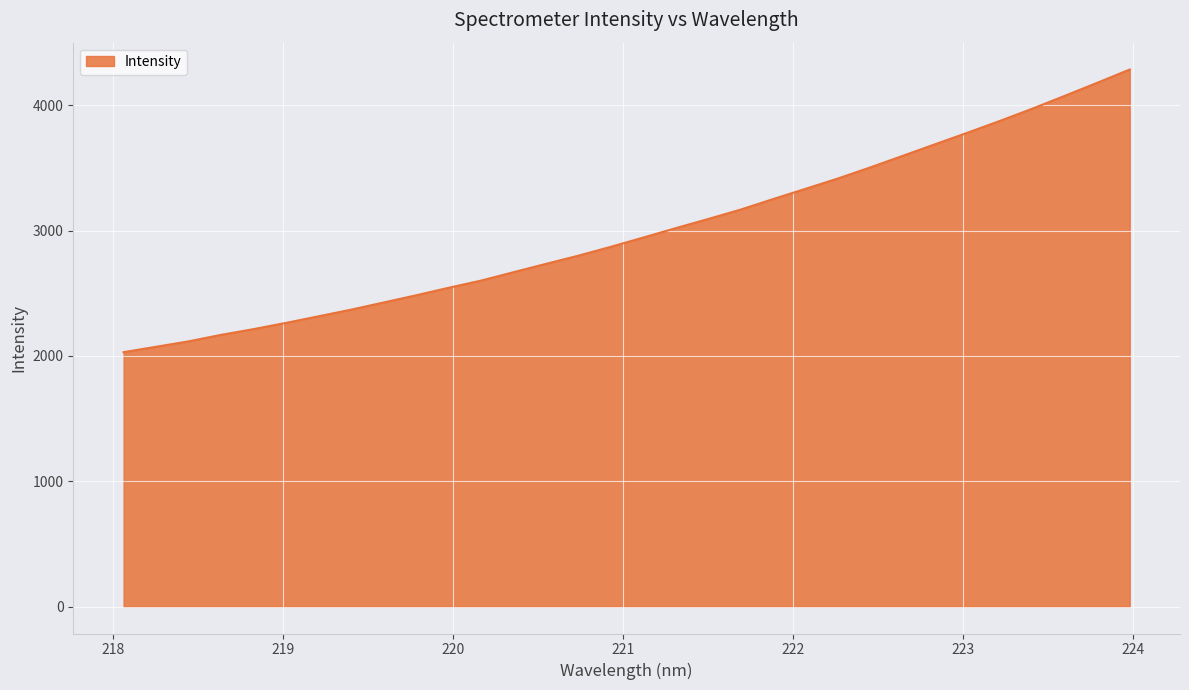

What is the minimum value shown in the chart?

2029.8